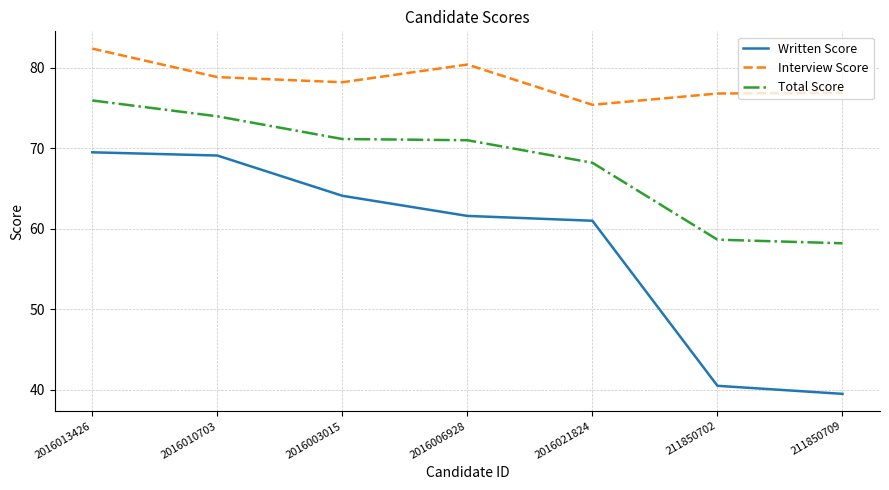

True or false: Total Score and Written Score cross at least once.

False